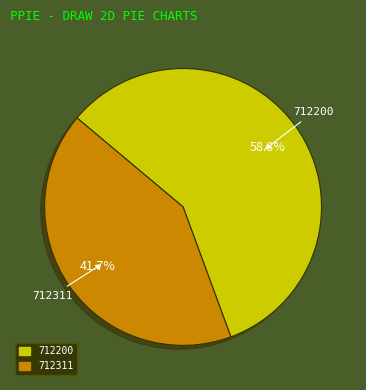

Is it true that 712200 is 58% of the pie?

True